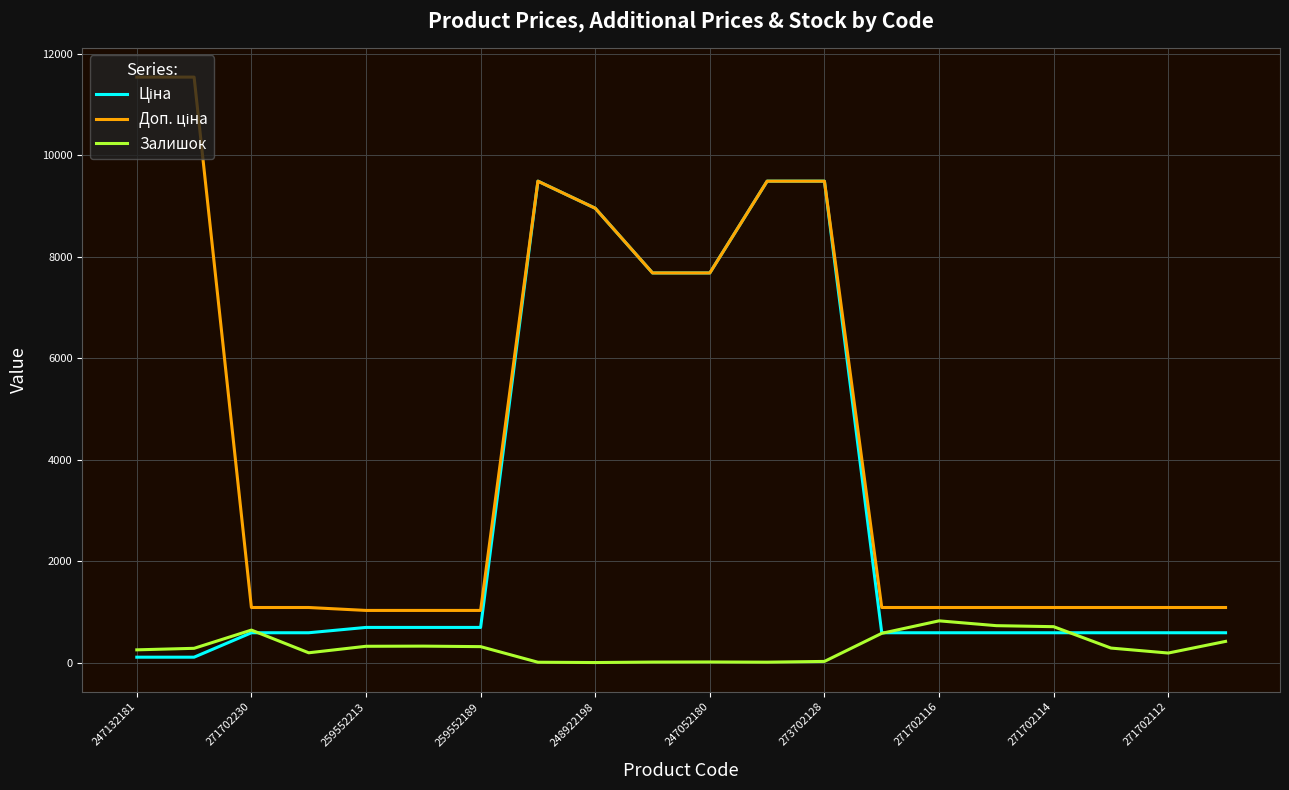

What is the greatest value displayed?

11537.0